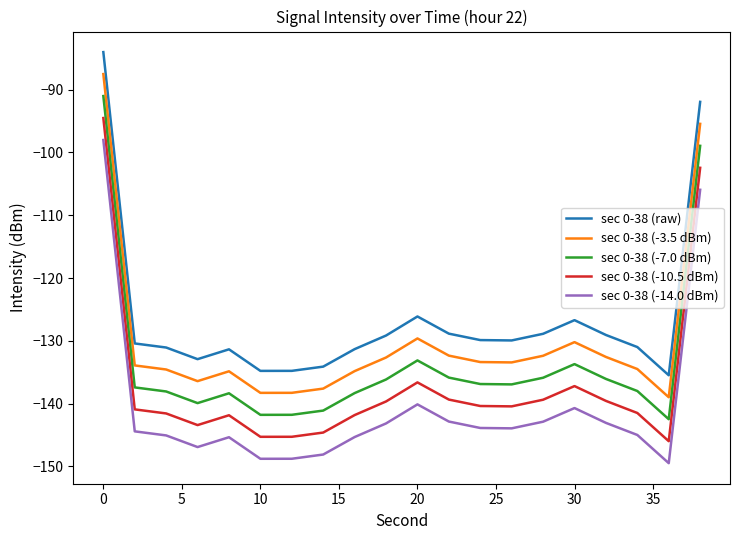

What is the highest value of the sec 0-38 (-14.0 dBm) series?

-98.0